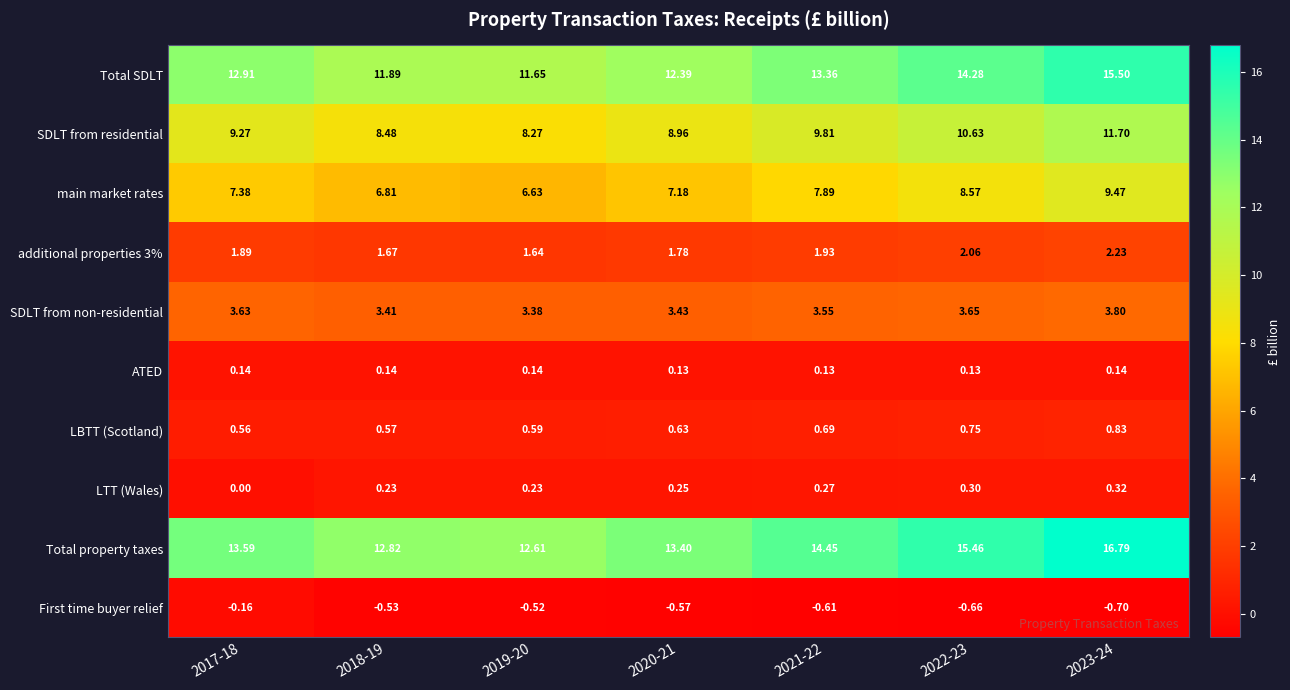

Which series changed the most between 2021-22 and 2022-23?

Total property taxes